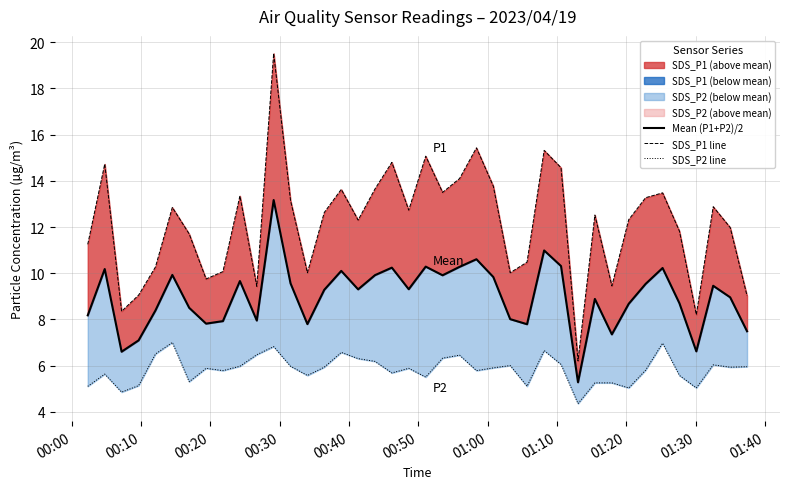

The value of SDS_P1 line at 36 is 4.0. True or false?

False